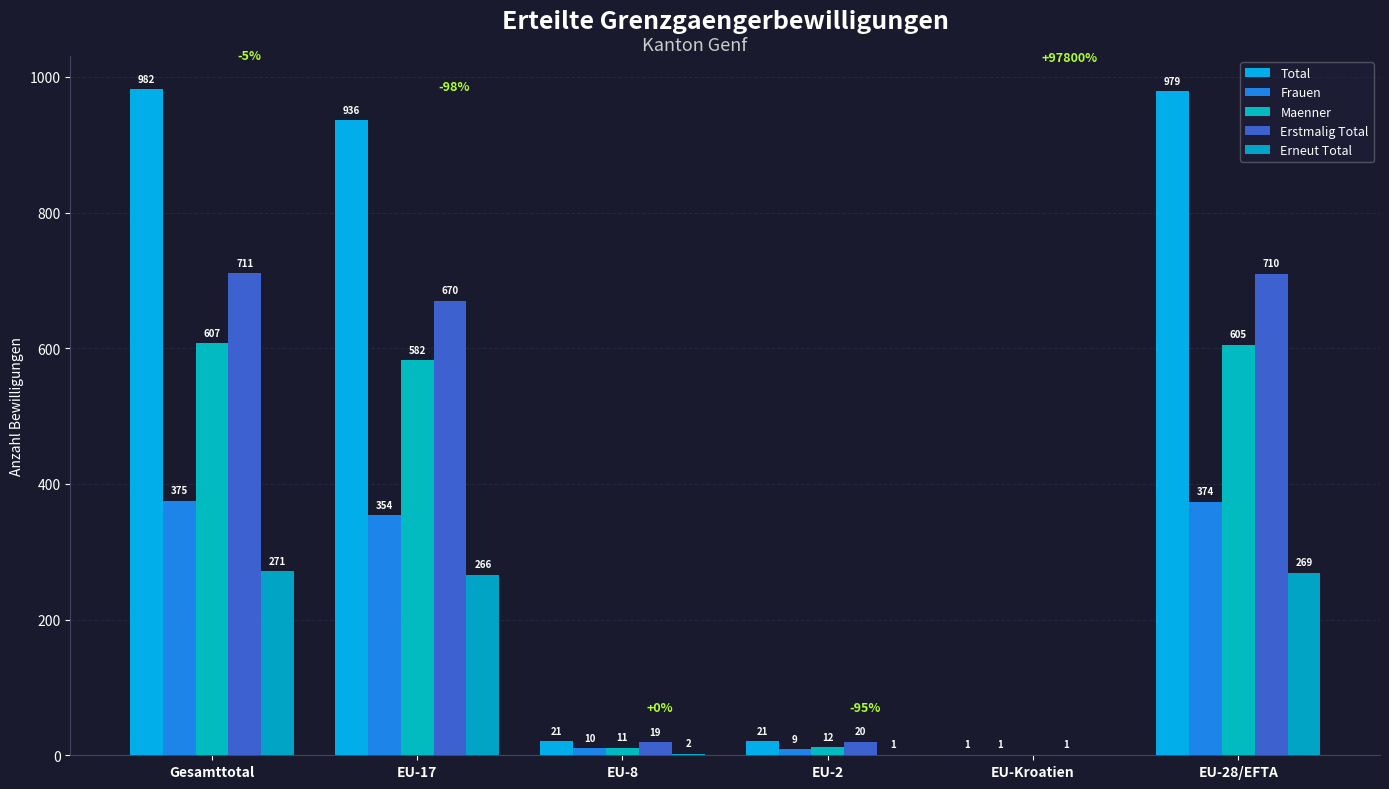

Is the value of Erstmalig Total at EU-2 greater than the value of Frauen at EU-Kroatien?

Yes